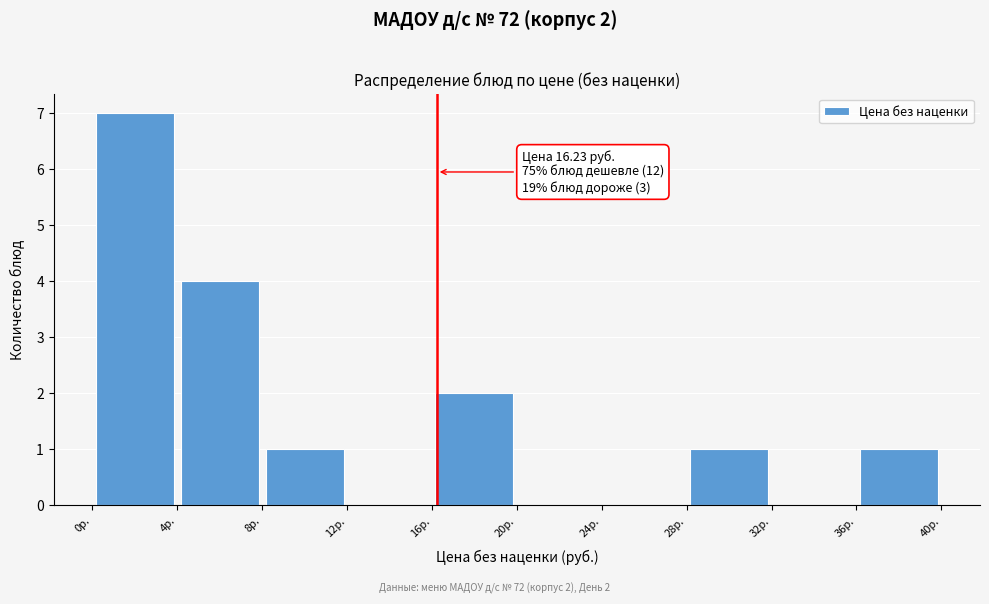

Which range on the x-axis has the tallest bar?

0 to 4